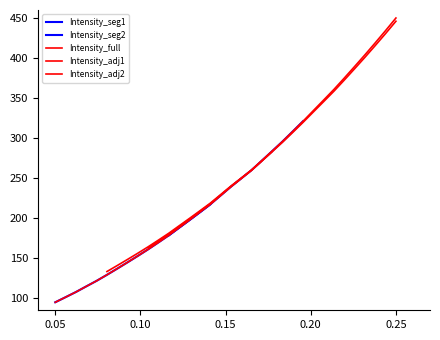

Reading right to left, what are all the values shown in this chart?

450.0	434.3	419.1	404.1	389.5	375.1	361.0	347.7	334.5	321.2	308.4	295.8	283.8	271.9	260.0	249.6	239.2	228.2	217.2	207.5	197.8	188.3	178.7	169.9	161.2	152.9	144.9	137.0	129.3	121.8	114.8	107.8	101.4	95.0